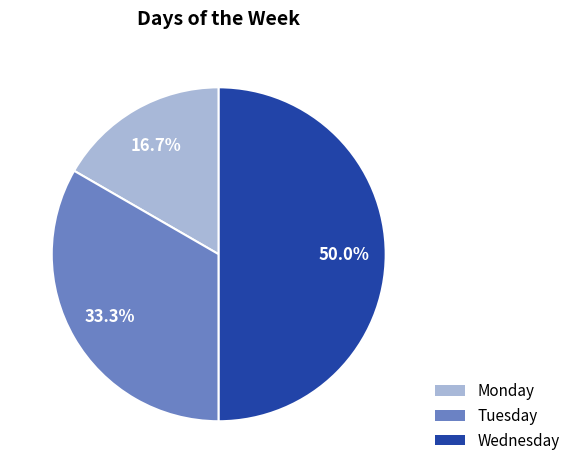

What is the ratio of the value at Wednesday to the value at Monday?

3.0